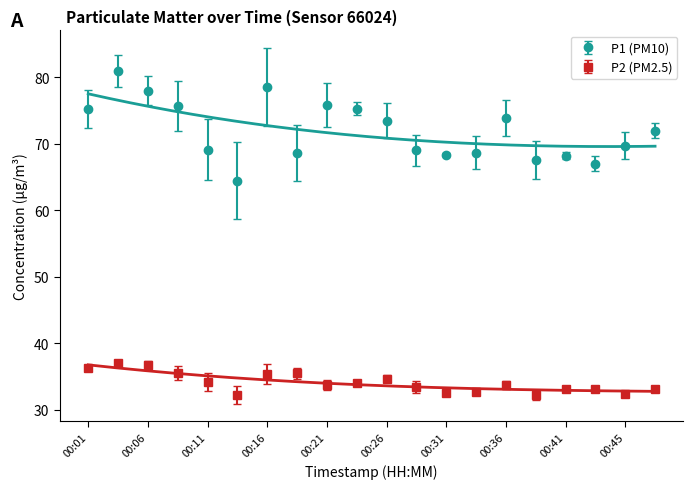

True or false: P1 and P2 intersect in this chart.

False